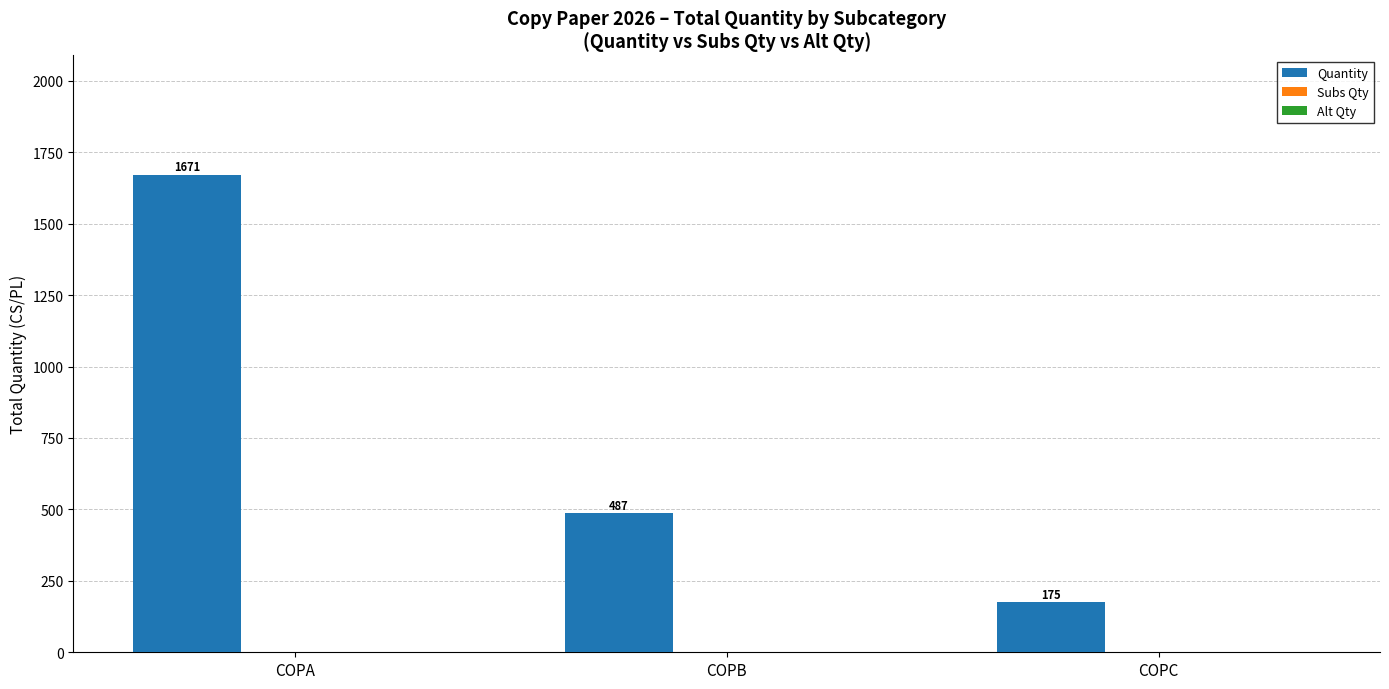

Rank the categories by value from highest to lowest.

COPA, COPB, COPC